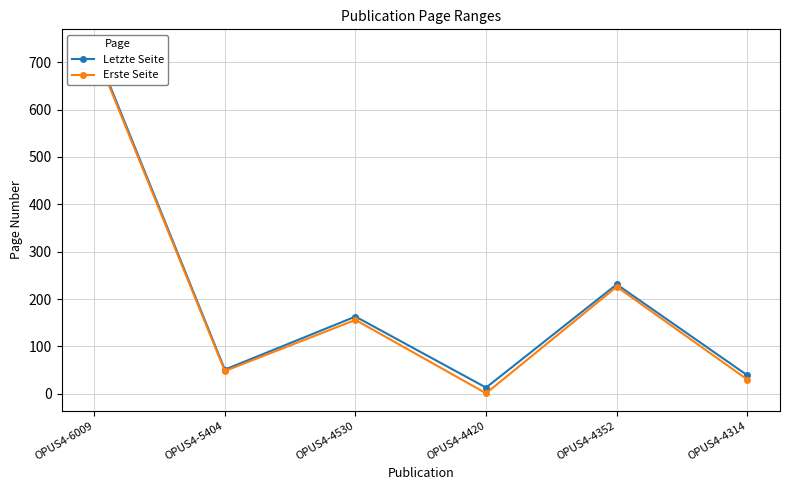

What is the average value of the Erste Seite series?

198